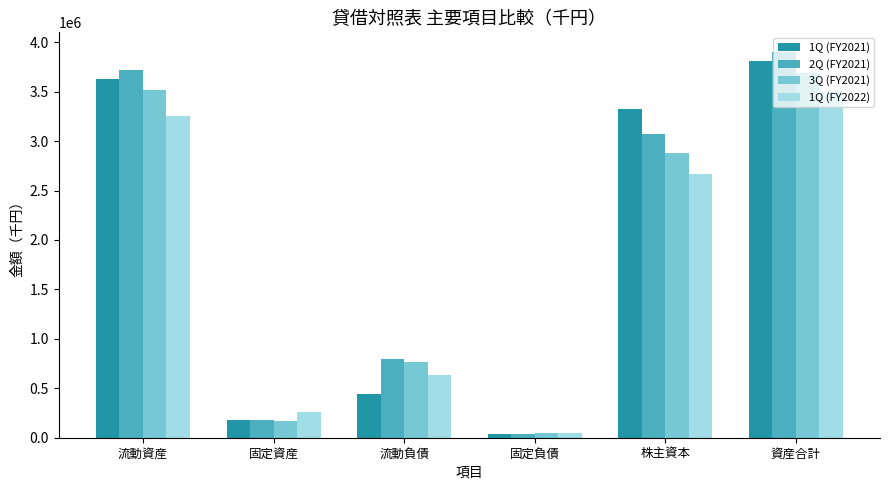

Count the number of data series in this chart.

4